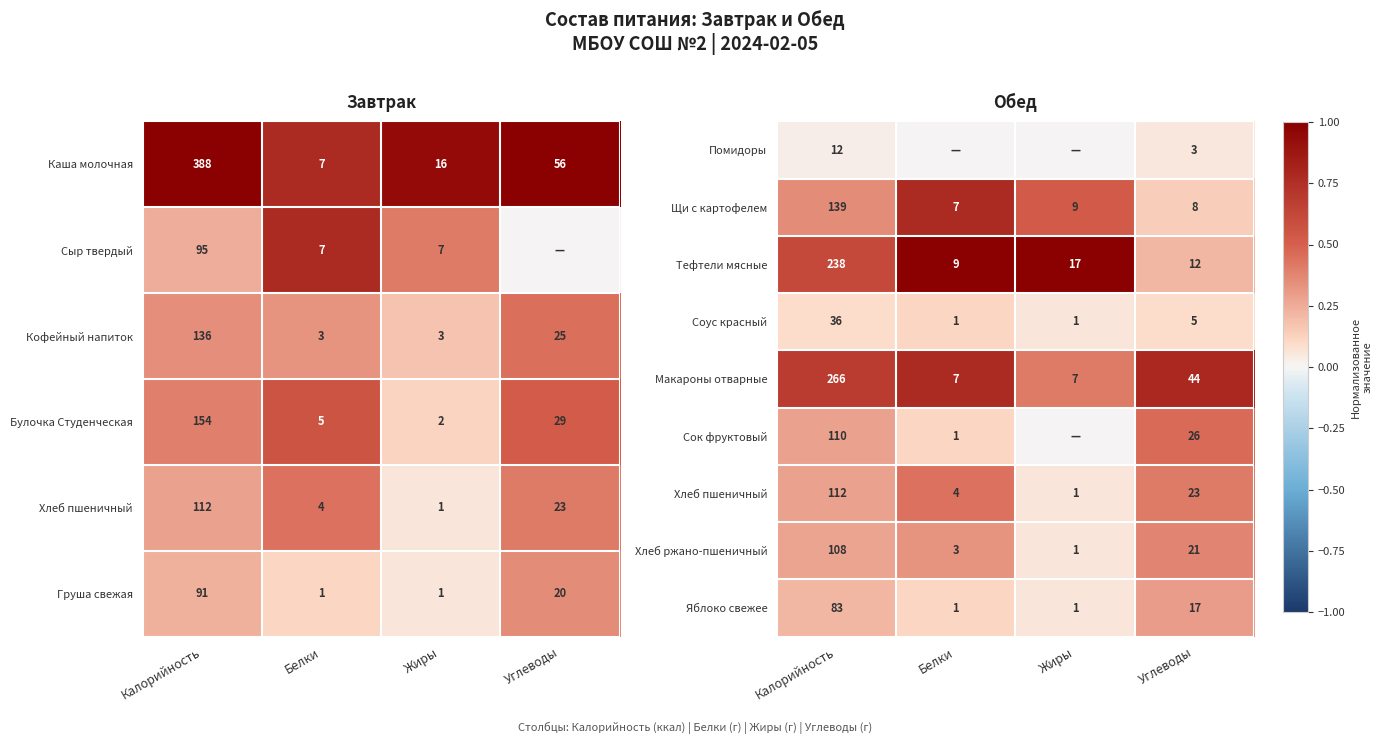

What is the sum of all Хлеб ржано-пшеничный values?

133